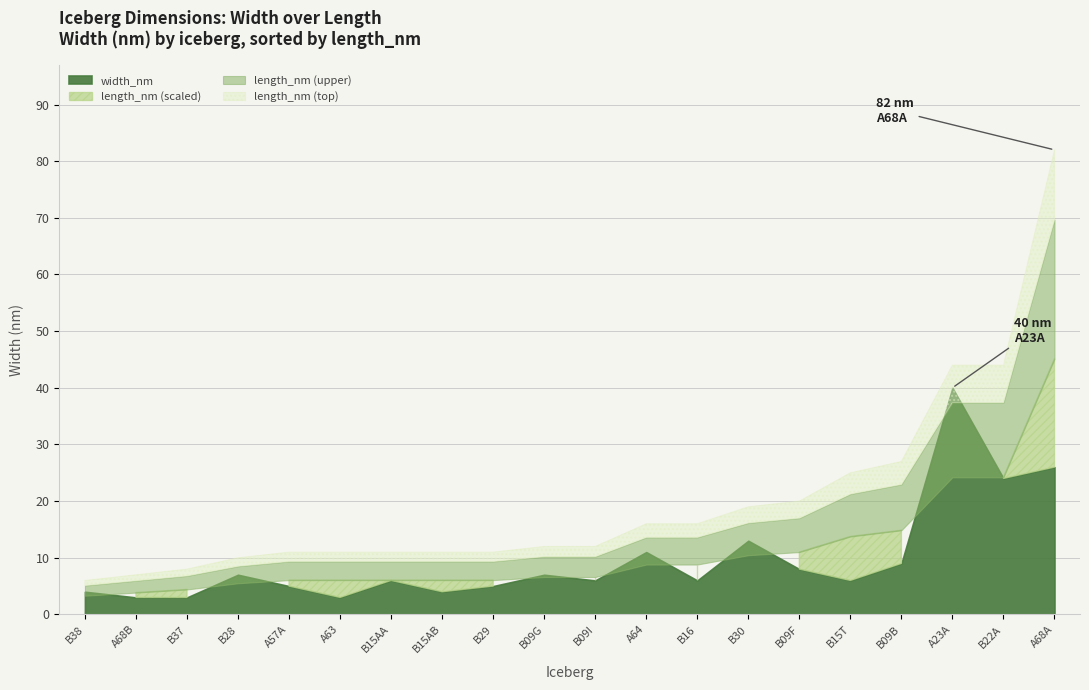

List the labels in order of value, smallest first.

A63, A68B, B37, B15AB, B38, A57A, B29, B09I, B15T, B15AA, B16, B09G, B28, B09F, B09B, A64, B30, B22A, A68A, A23A